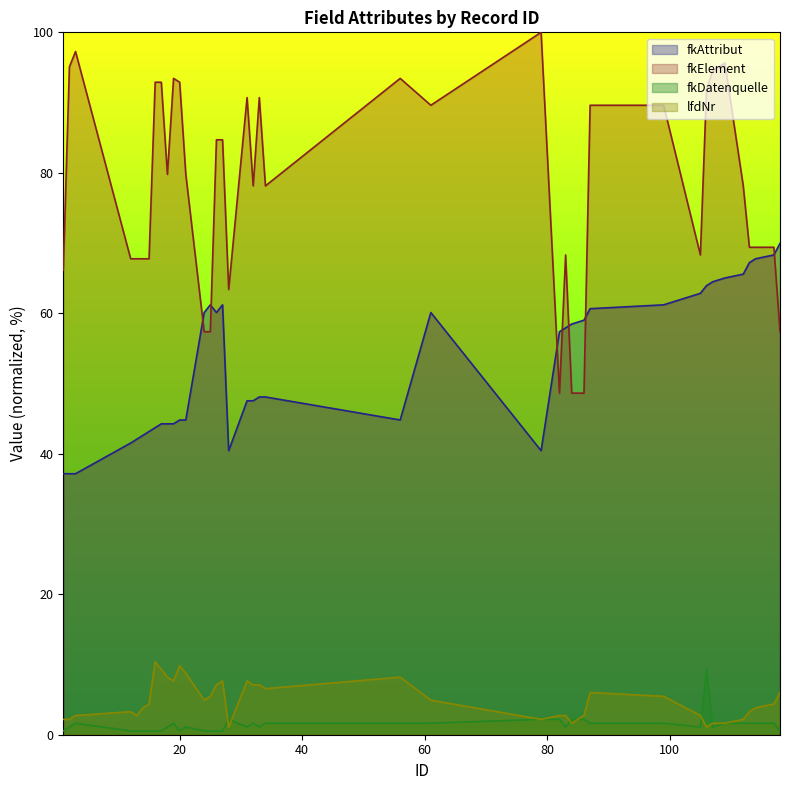

After their last crossing, which series has the higher values: lfdNr or fkDatenquelle?

lfdNr